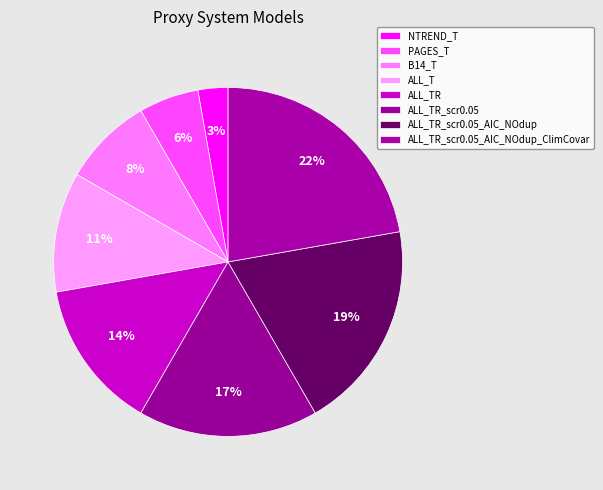

What is the ratio of the value at ALL_TR_scr0.05_AIC_NOdup to the value at NTREND_T?

7.0